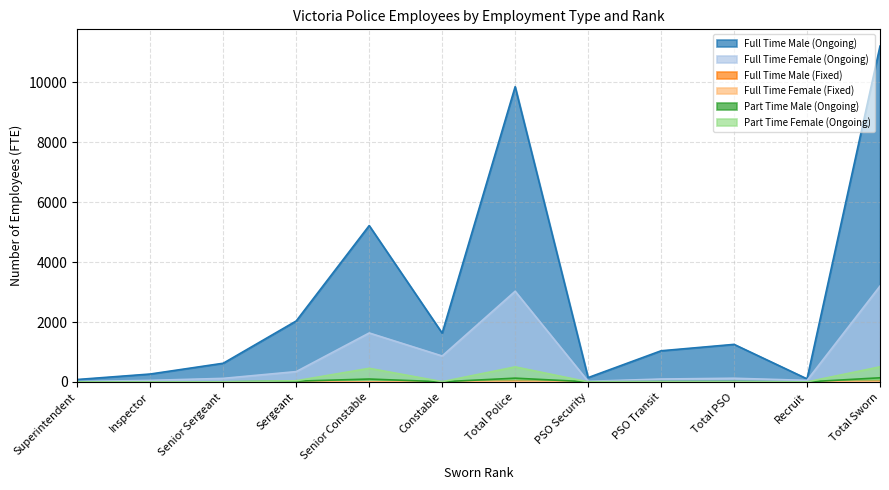

Which category has the lowest value in the Full Time Female (Fixed) series?

Superintendent